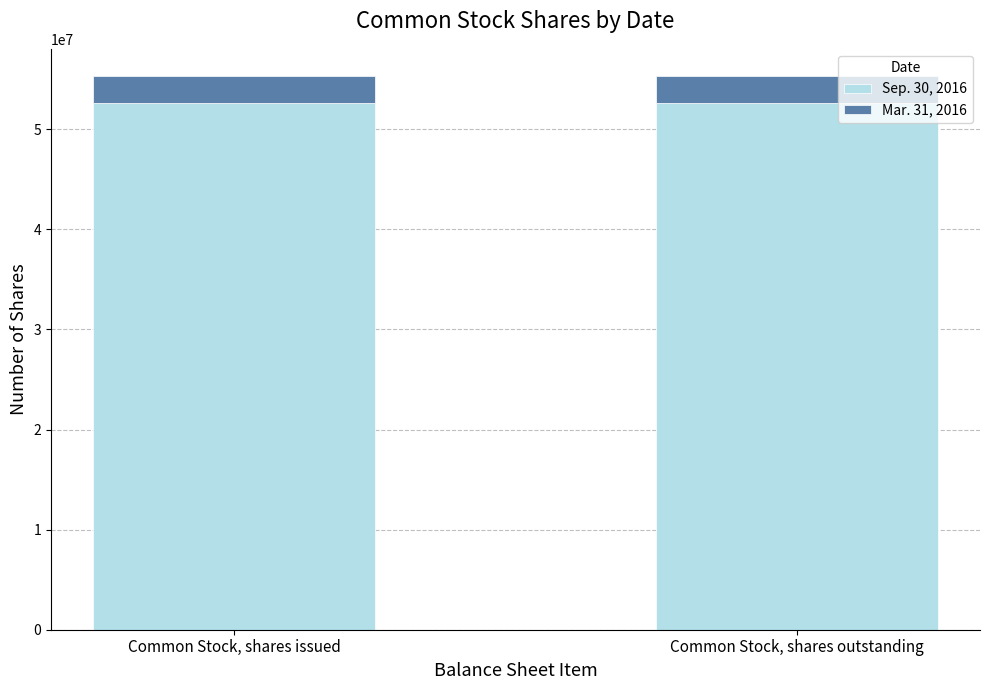

What is the average value of the Sep. 30, 2016 series?

52633027